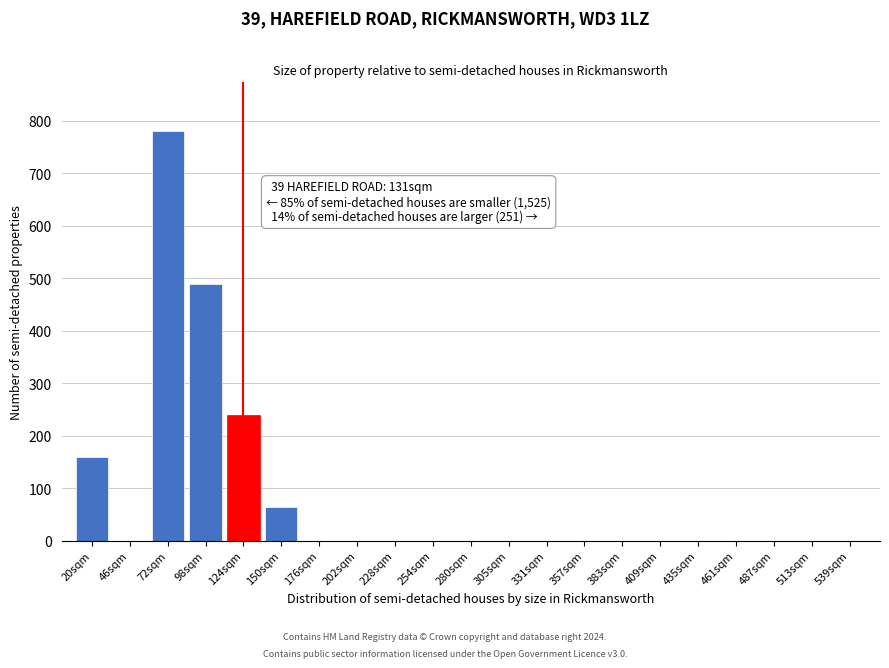

Reading right to left, extract all data points from this chart.

539sqm=0	513sqm=0	487sqm=0	461sqm=0	435sqm=0	409sqm=0	383sqm=0	357sqm=0	331sqm=0	305sqm=0	280sqm=0	254sqm=0	228sqm=0	202sqm=0	176sqm=0	150sqm=65	124sqm=240	98sqm=490	72sqm=780	46sqm=0	20sqm=160